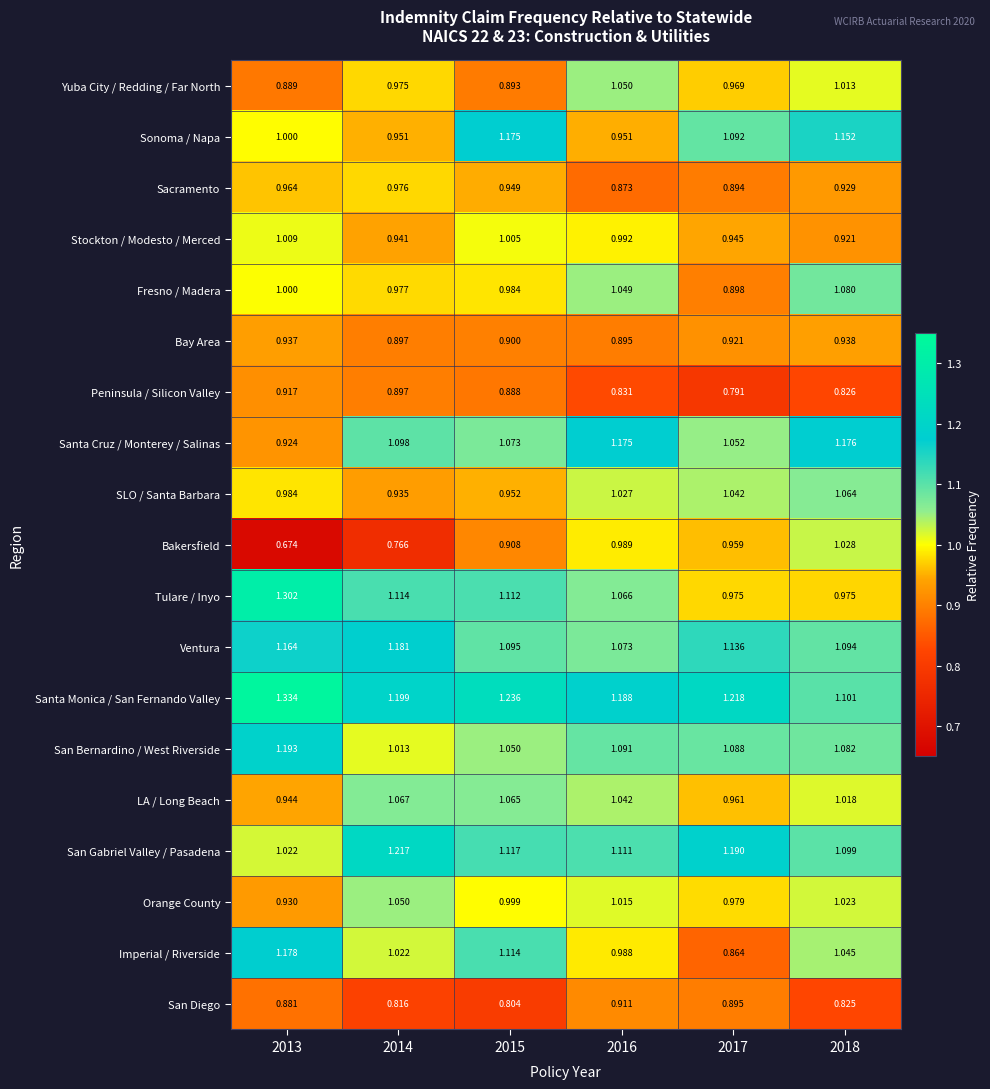

At 2015, list the series in order from smallest to largest.

San Diego, Peninsula / Silicon Valley, Yuba City / Redding / Far North, Bay Area, Bakersfield, Sacramento, SLO / Santa Barbara, Fresno / Madera, Orange County, Stockton / Modesto / Merced, San Bernardino / West Riverside, LA / Long Beach, Santa Cruz / Monterey / Salinas, Ventura, Tulare / Inyo, Imperial / Riverside, San Gabriel Valley / Pasadena, Sonoma / Napa, Santa Monica / San Fernando Valley